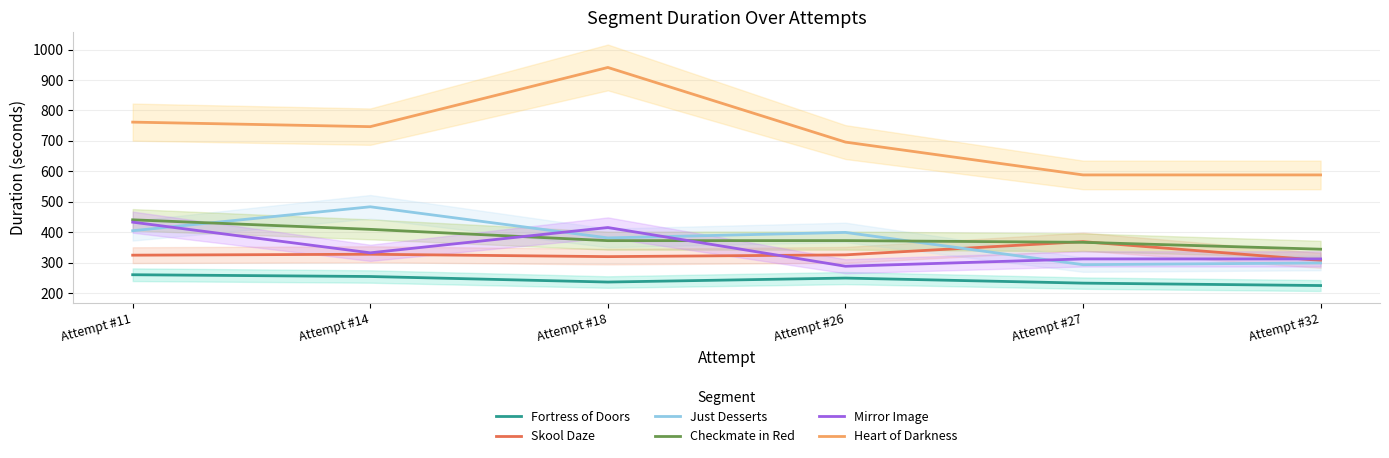

Does the chart display data point markers on the line(s)?

No